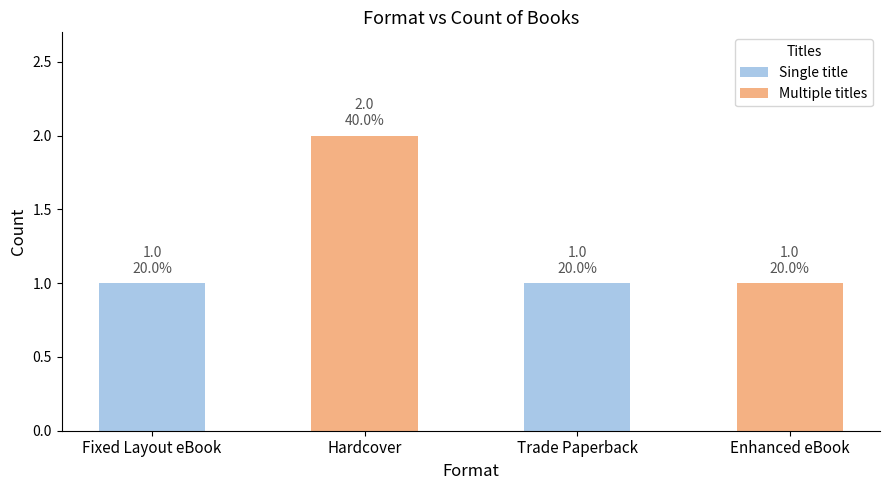

Reading left to right, list all the values displayed in this chart.

Fixed Layout eBook=1	Hardcover=2	Trade Paperback=1	Enhanced eBook=1